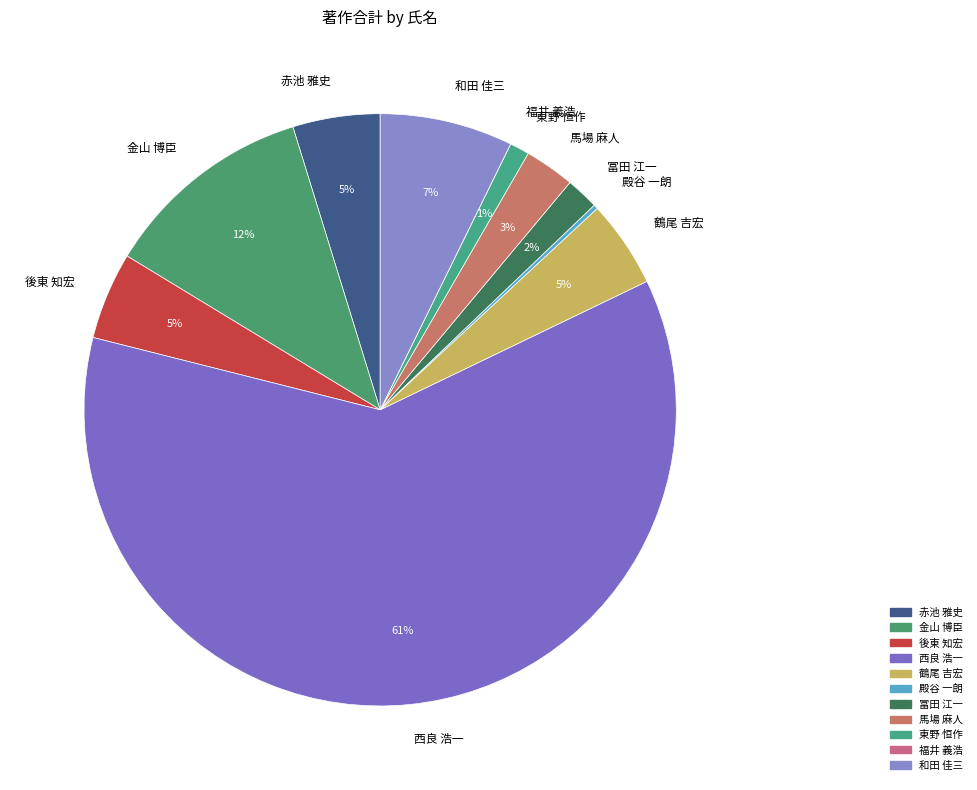

Which slice is the largest?

西良 浩一